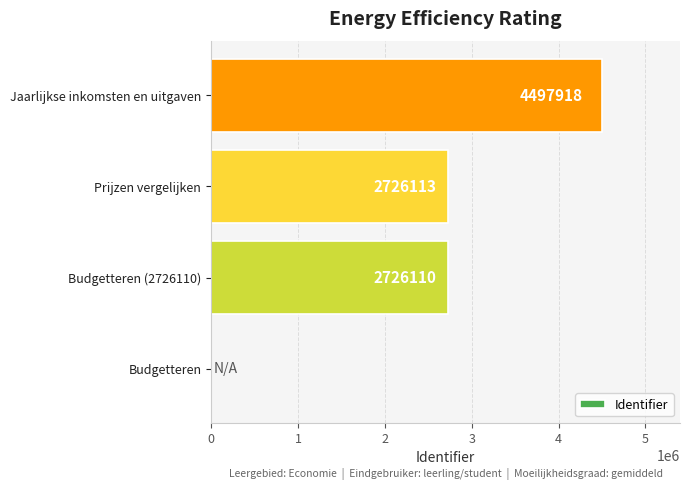

Reading bottom to top, transcribe all the data shown in this chart.

Budgetteren=0	Budgetteren (2726110)=2726110	Prijzen vergelijken=2726113	Jaarlijkse inkomsten en uitgaven=4497918